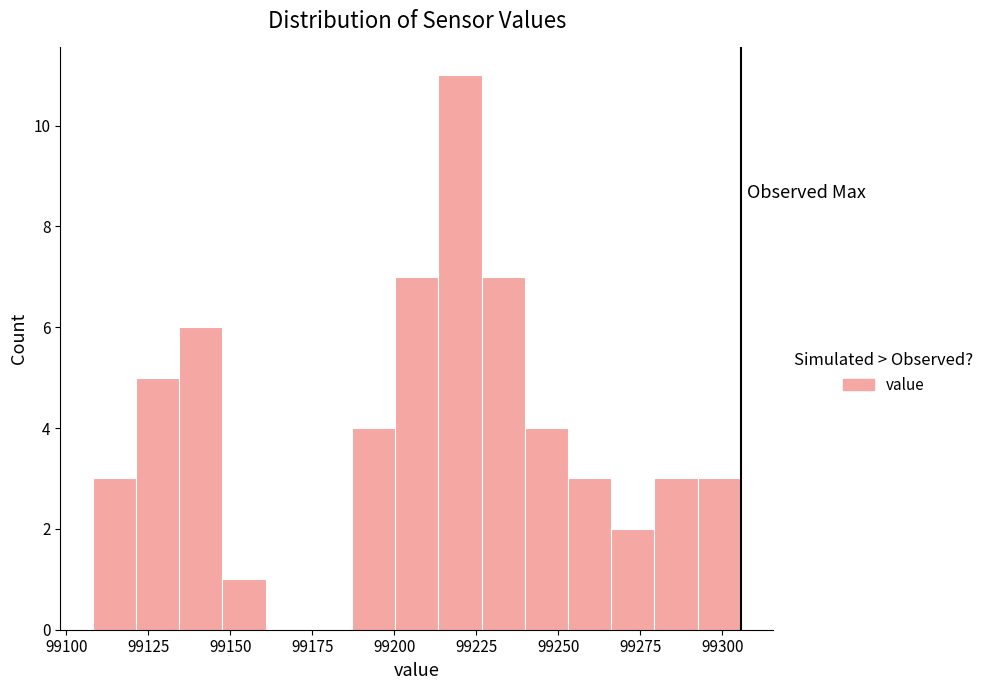

Read against the x-axis, roughly where is the centre of the tallest bar?

99220